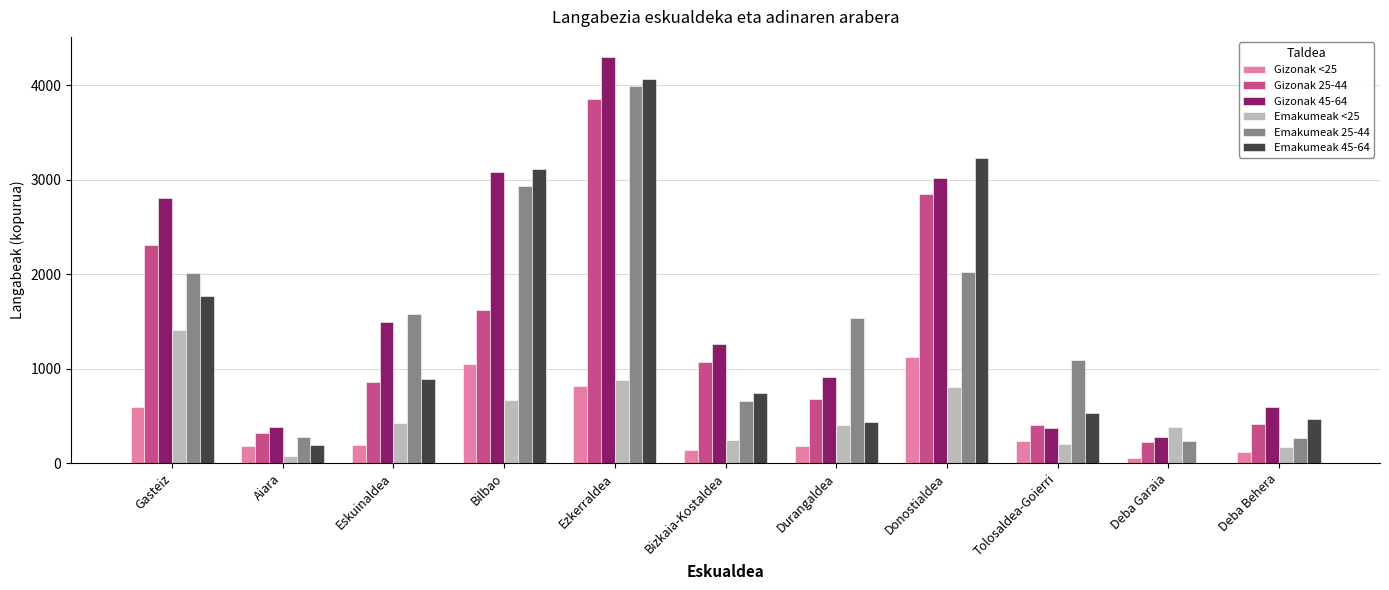

Is the value of Emakumeak 25-44 at Donostialdea greater than the value of Gizonak <25 at Aiara?

Yes